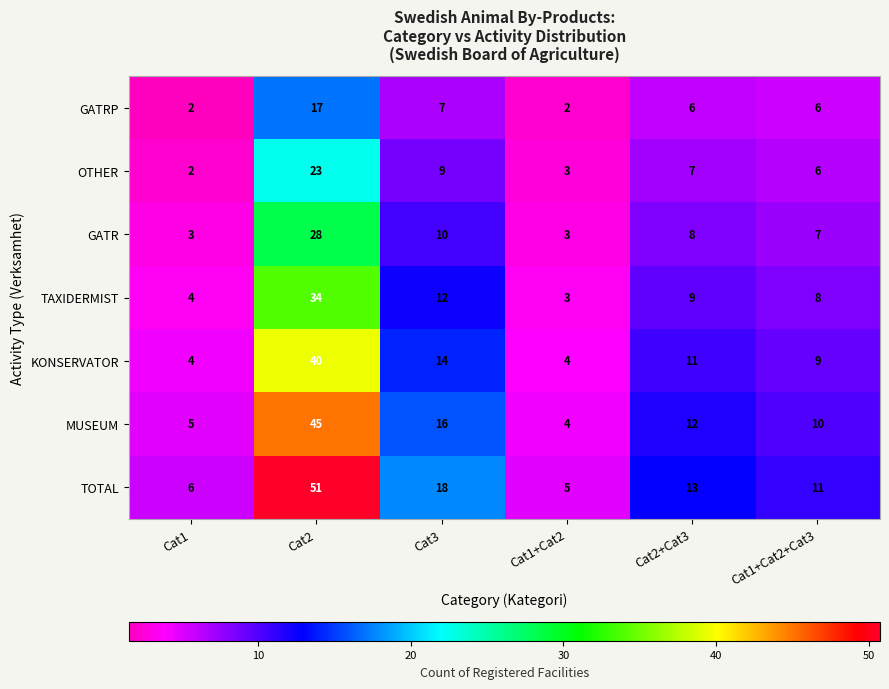

What is the sum of the OTHER values at Cat1+Cat2 and Cat3?

12